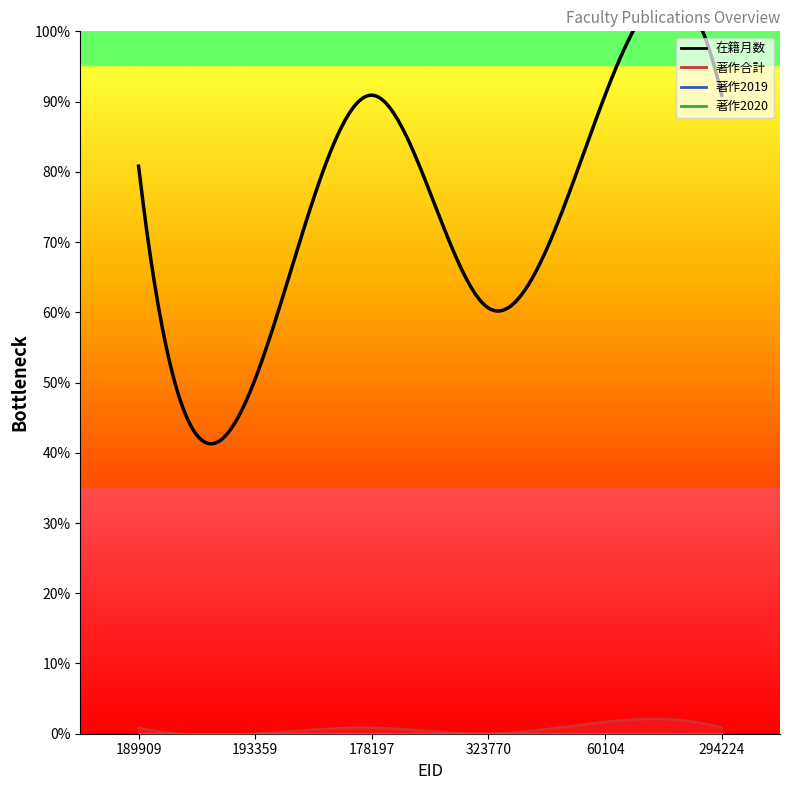

What are all the series names shown in the legend?

在籍月数, 著作合計, 著作2019, 著作2020